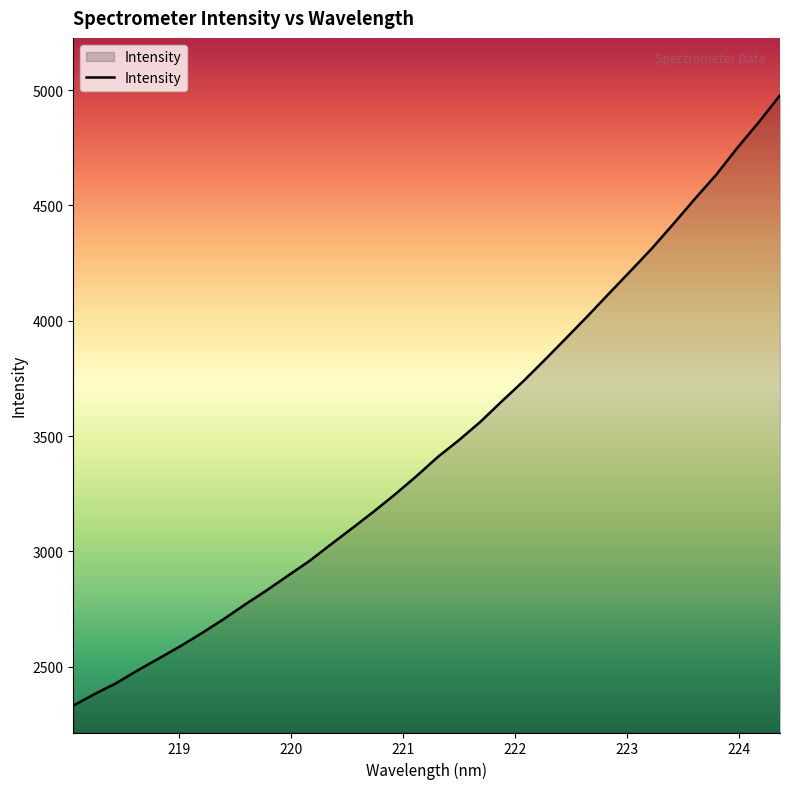

How many lines are shown in the chart?

1